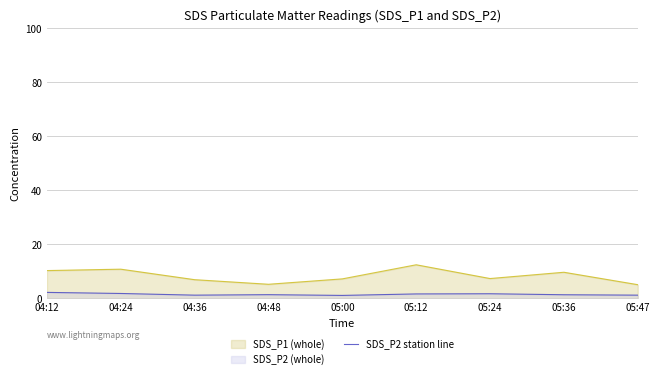

Which series has the widest spread of values?

SDS_P1 (whole)